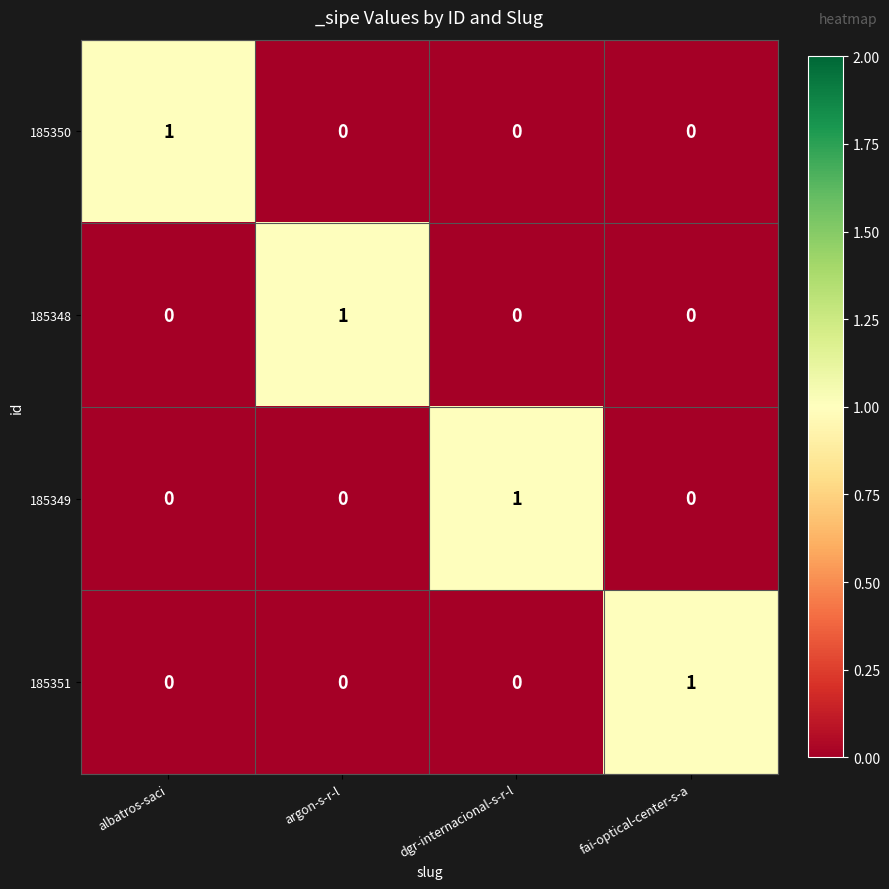

Count the 185351 values in the range 0 to 1.

4